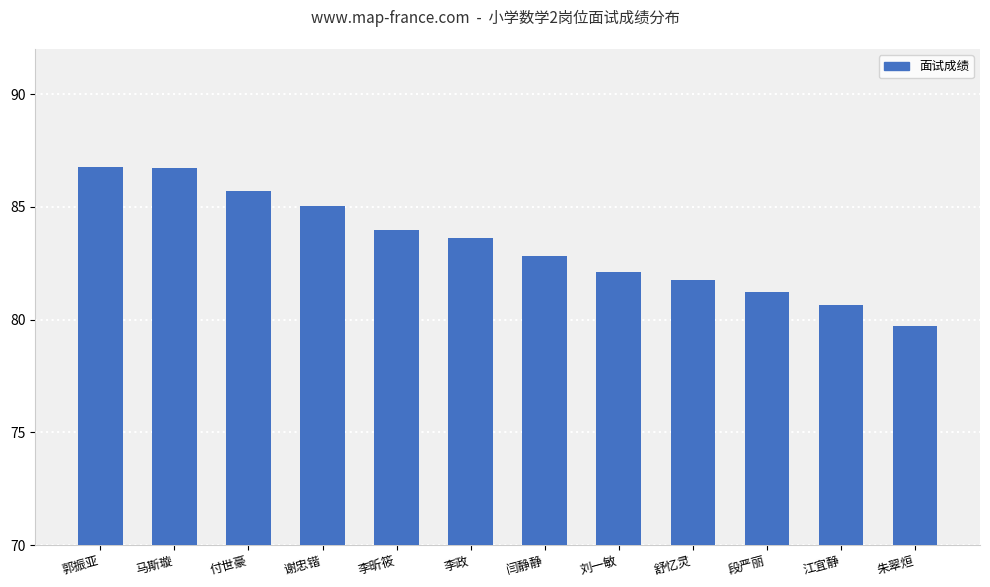

What is the ratio of the value at 江宜静 to the value at 郭振亚?

0.9